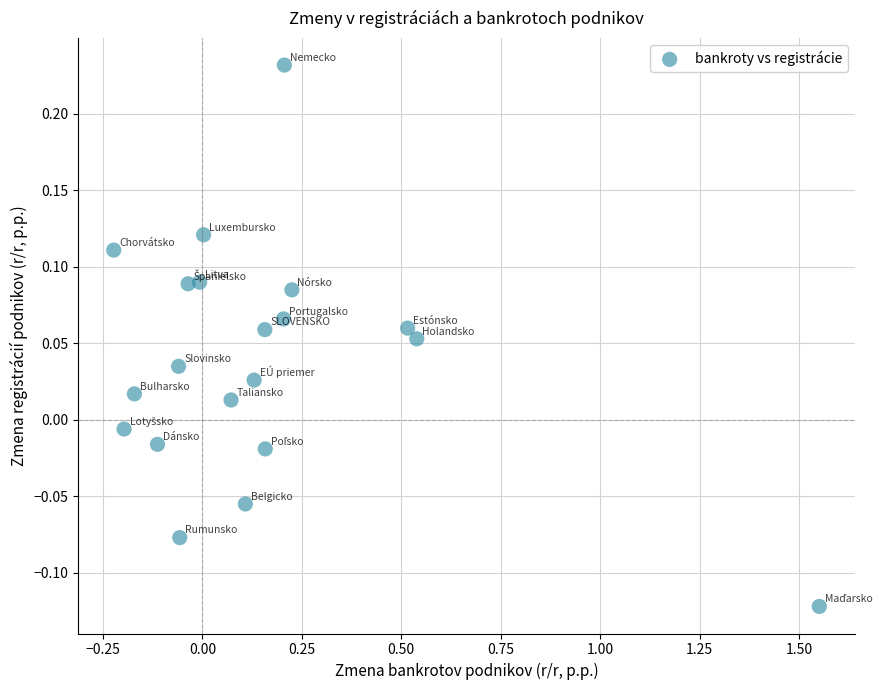

What is the range of X values (max minus min)?

1.8